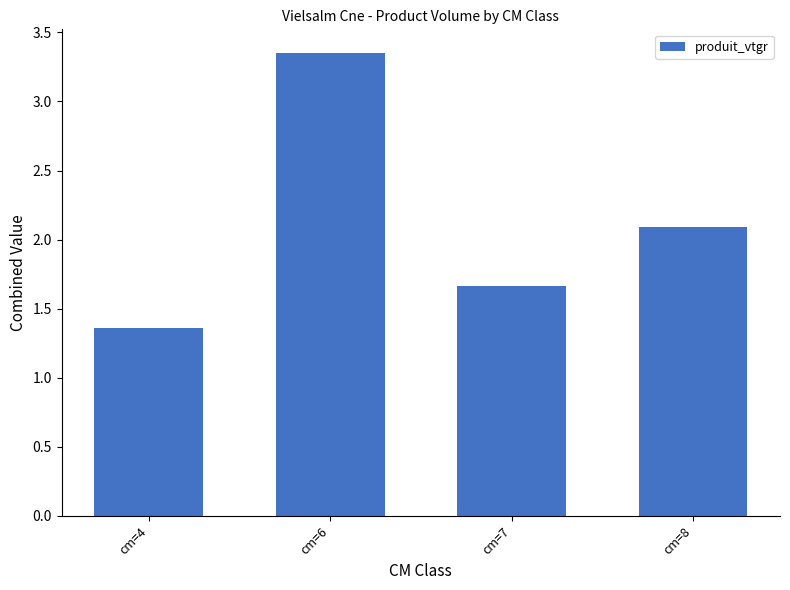

What is the difference between the maximum and minimum values?

2.0